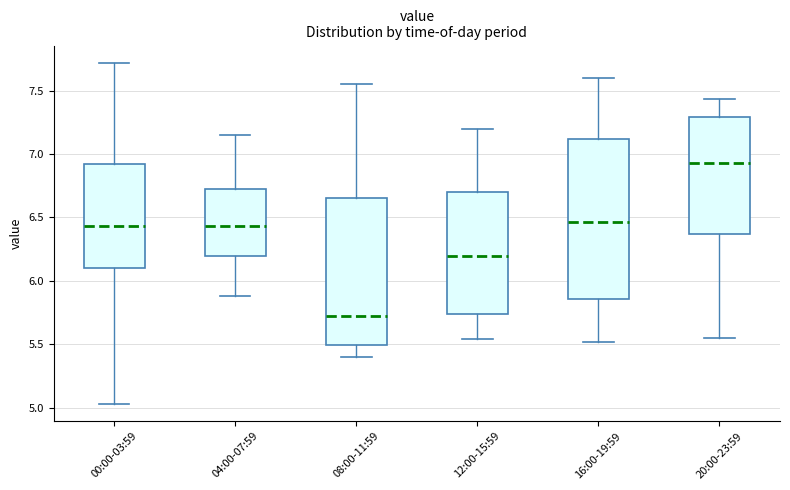

Which box's median line is the lowest?

08:00-11:59